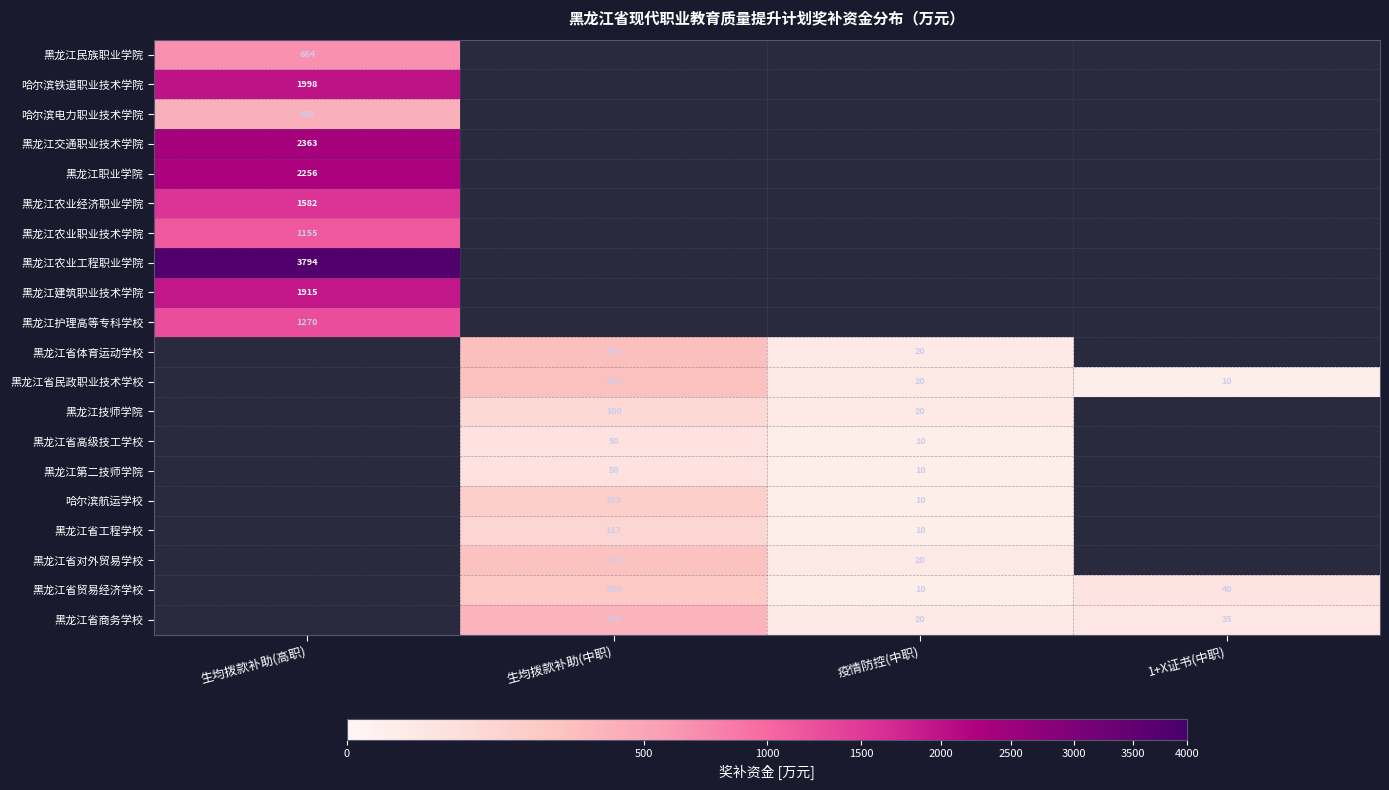

The value of 黑龙江第二技师学院 at 疫情防控(中职) is 18.0. True or false?

False